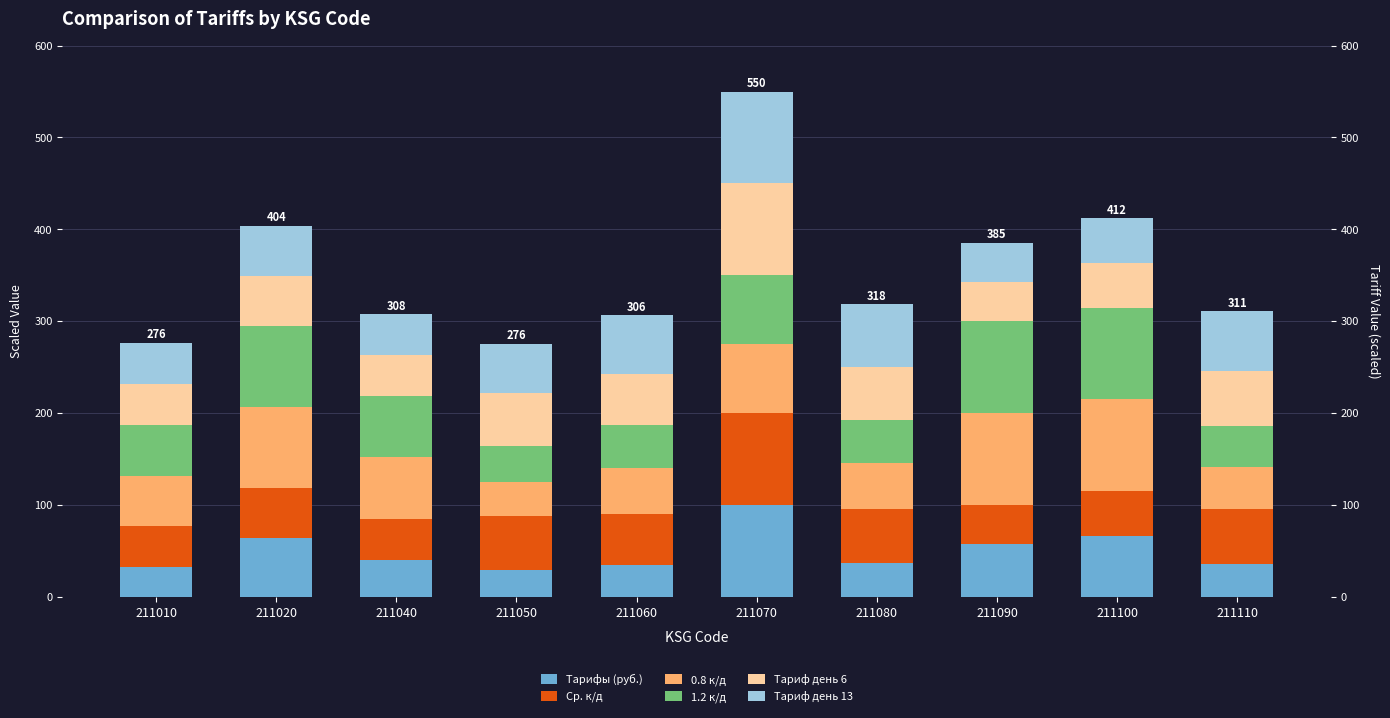

What is the difference between the highest and lowest values at 211020?

34.4